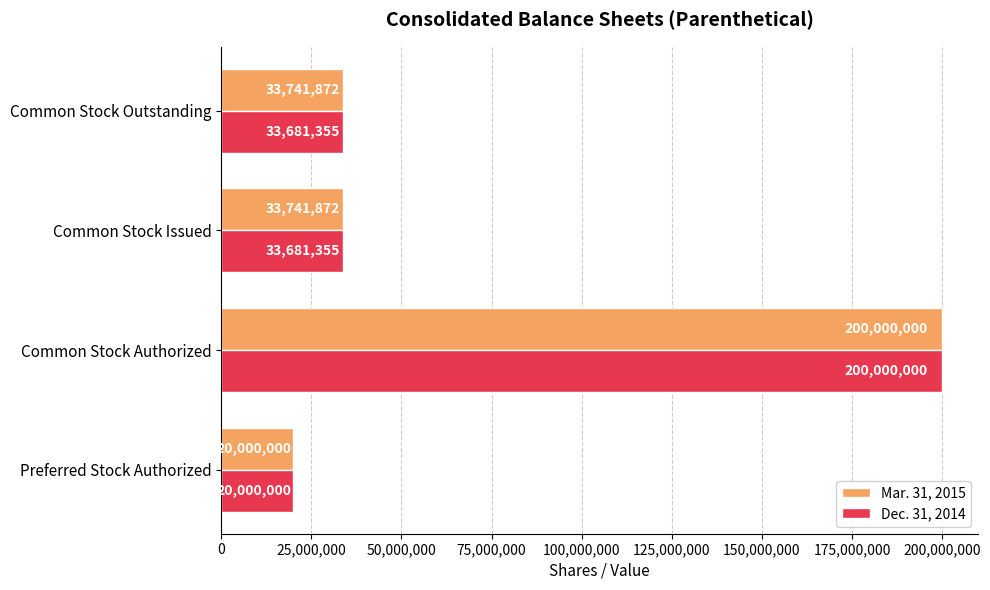

What is the greatest value displayed?

200000000